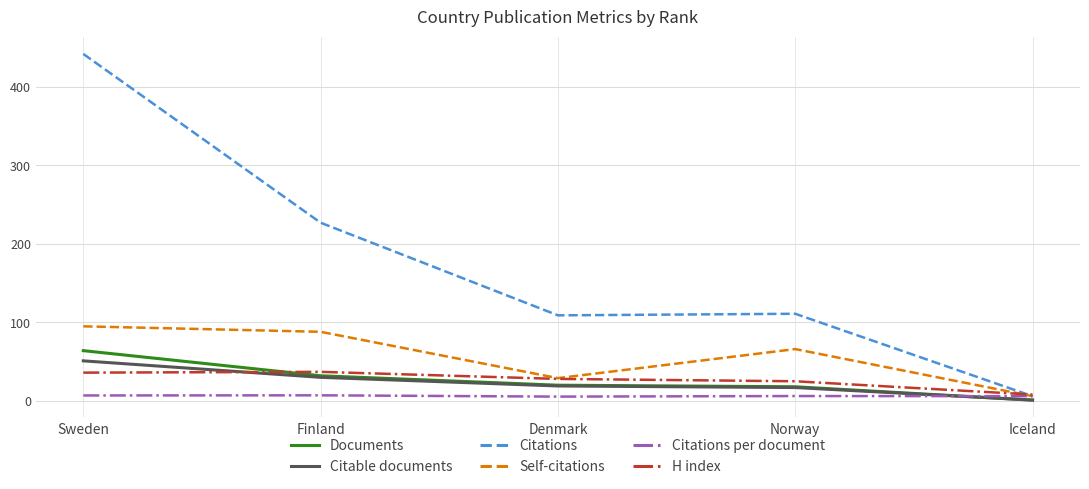

What is the difference between the highest and lowest values at Finland?

219.9